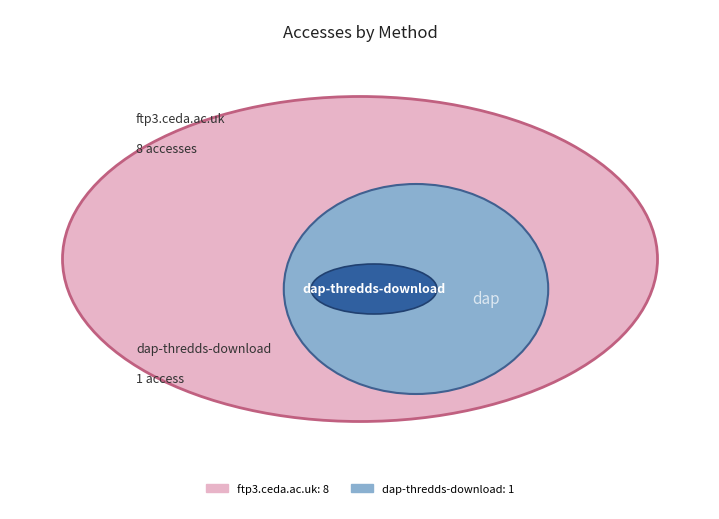

To the nearest percent, what percentage of the pie is dap-thredds-download?

11%